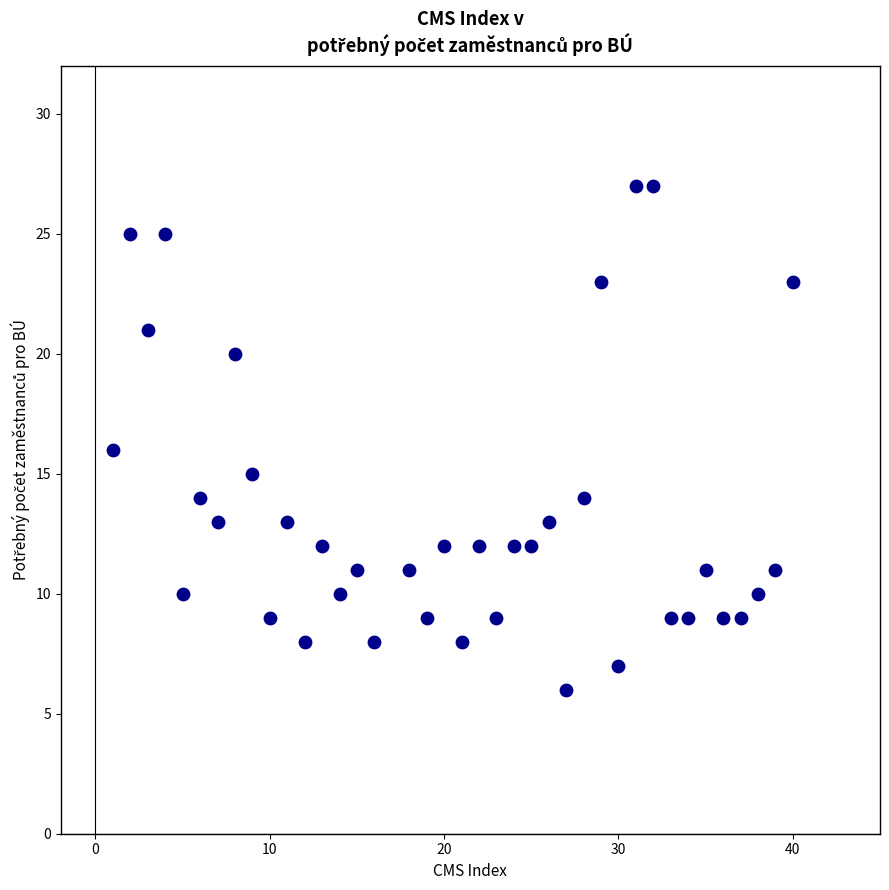

What is the range of X values (max minus min)?

39